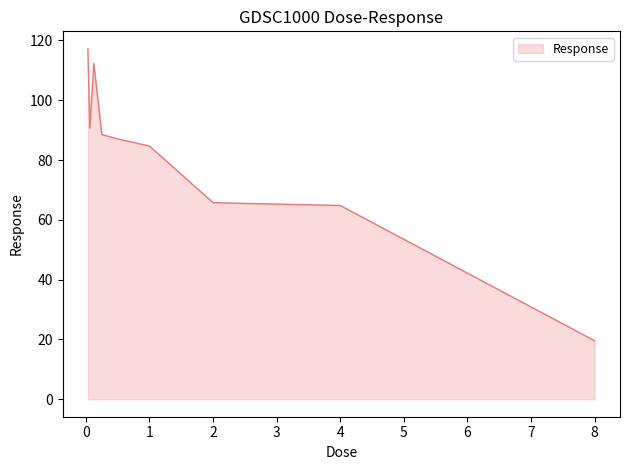

How many lines are shown in the chart?

1